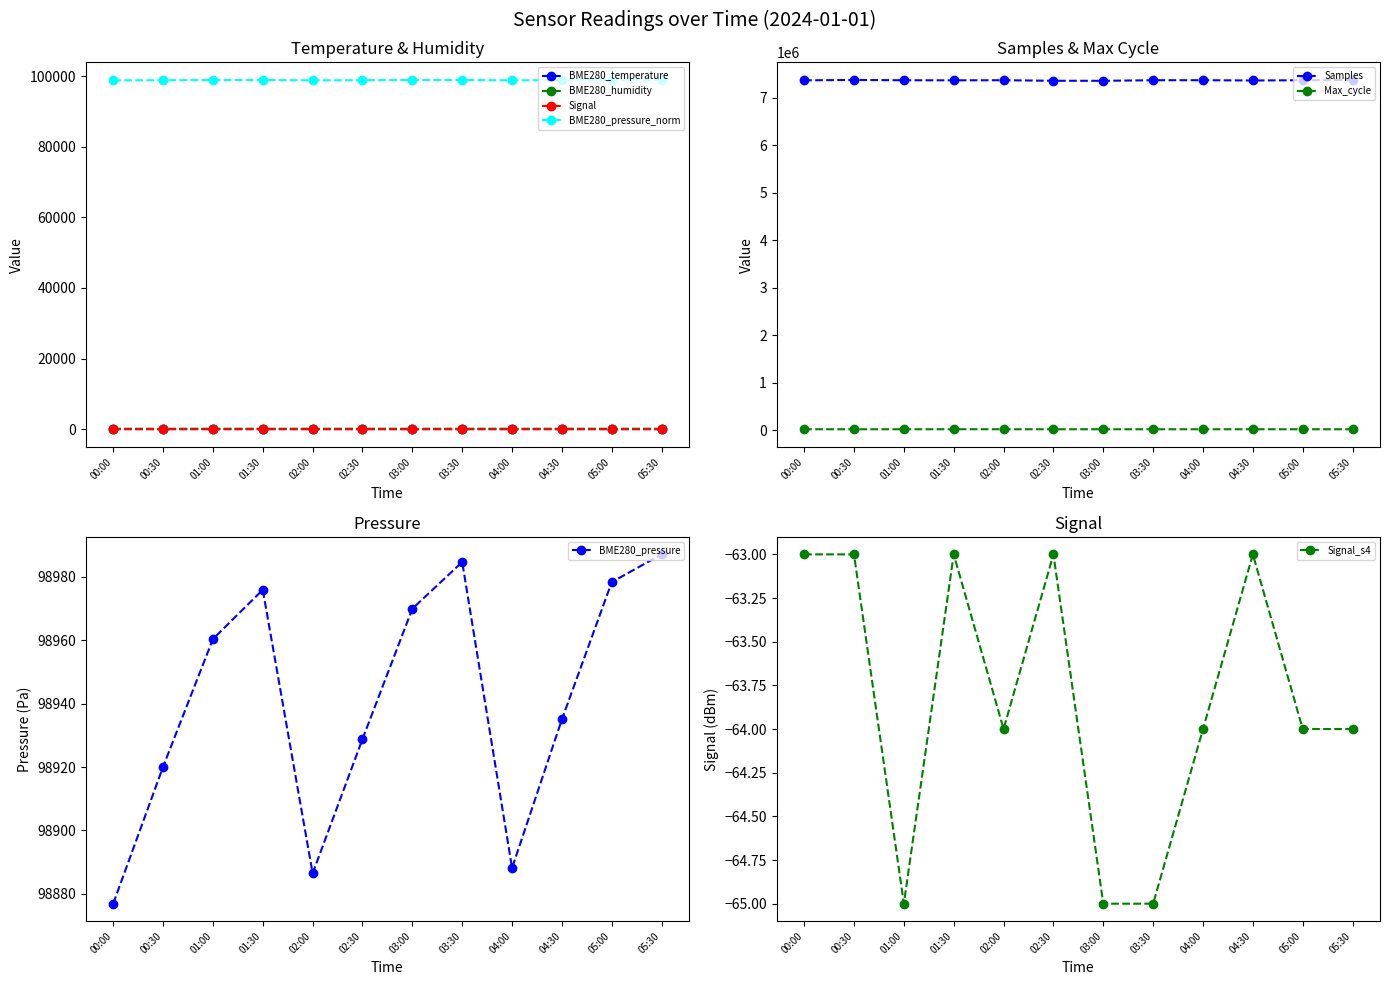

What is the smallest value displayed?

-65.0